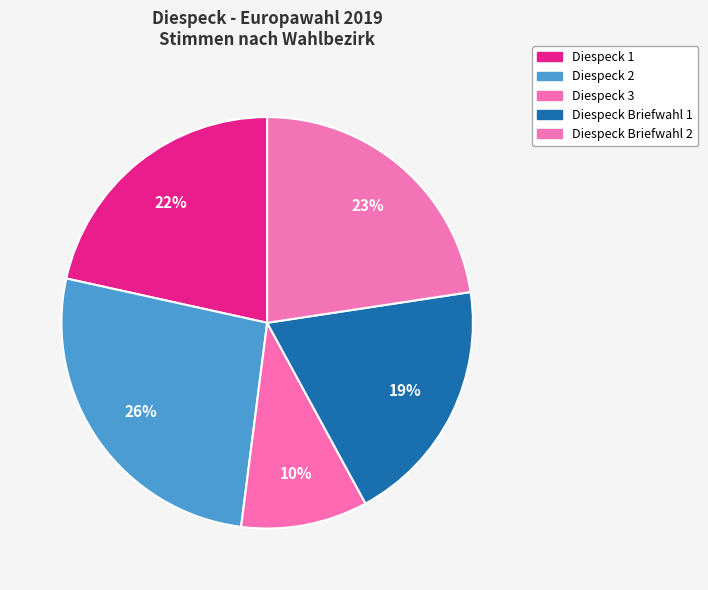

Combined, what portion of the pie is Diespeck Briefwahl 2 and Diespeck Briefwahl 1?

42.1%